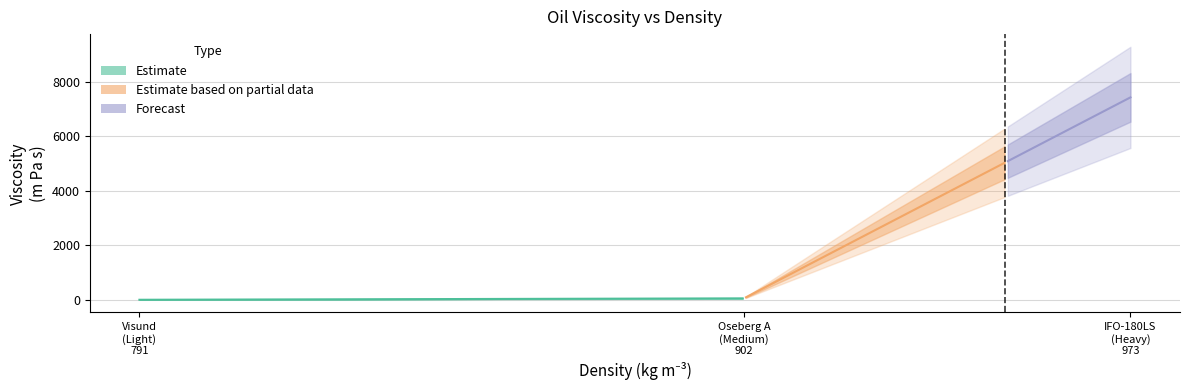

What is the label of the 3rd point from the left?

IFO-180LS (Heavy, 973)